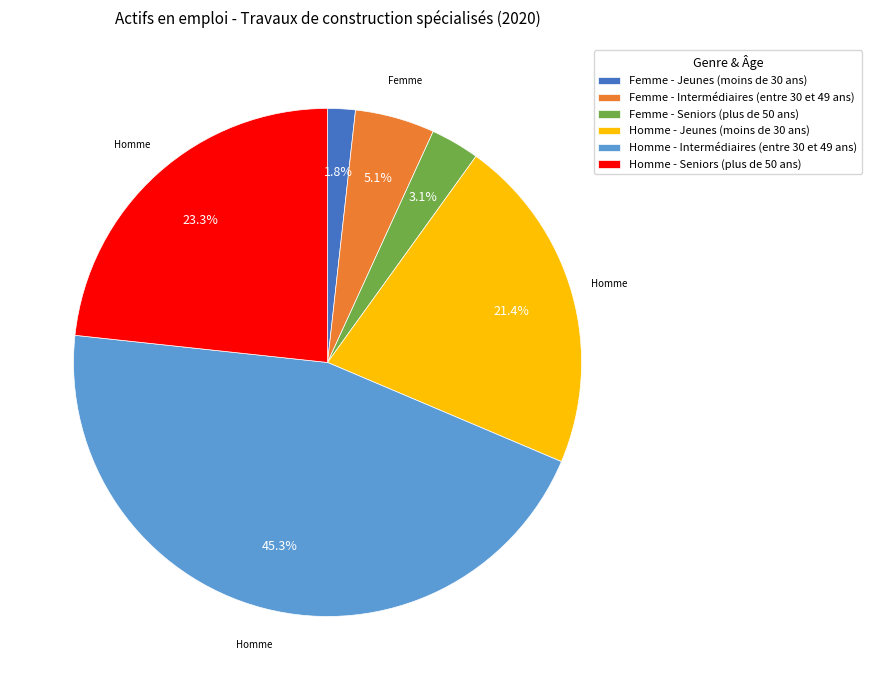

Is the sum of Homme - Jeunes (moins de 30 ans) and Femme - Jeunes (moins de 30 ans) greater than half?

No